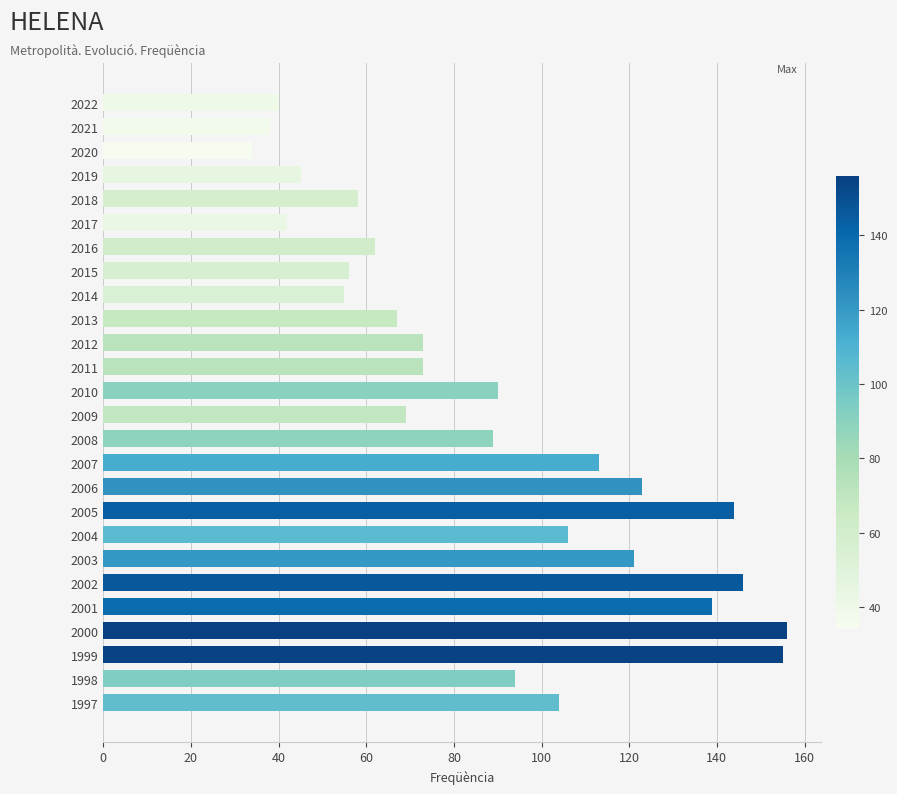

What is the difference between the values at 2013 and 2018?

9